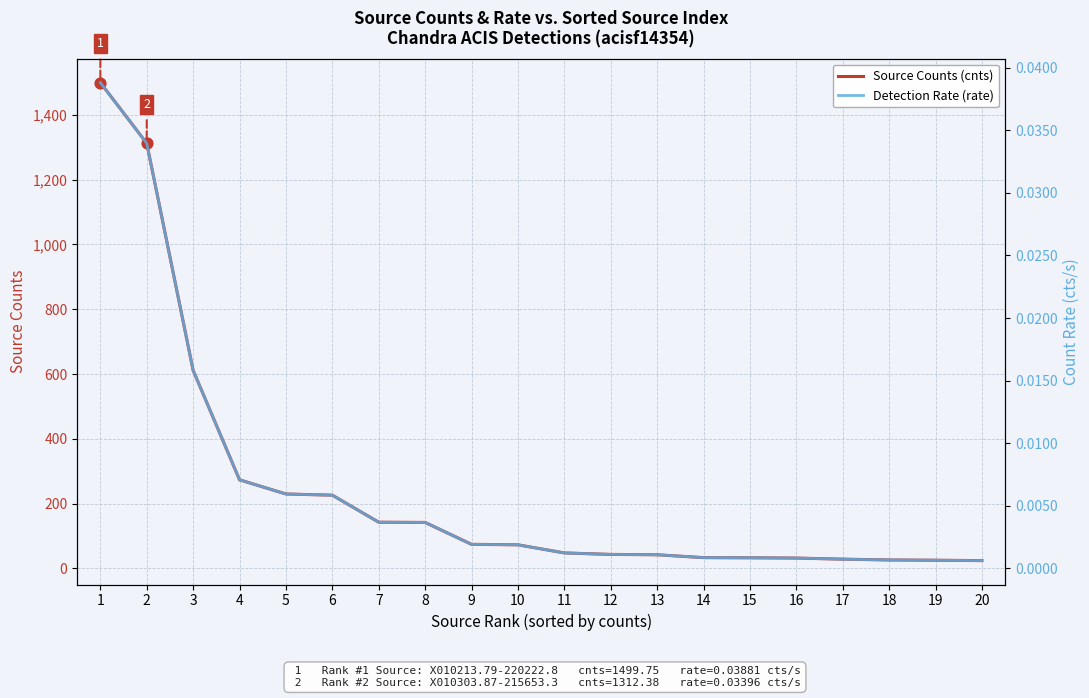

Which series has the largest total across all categories?

Source Counts (cnts)